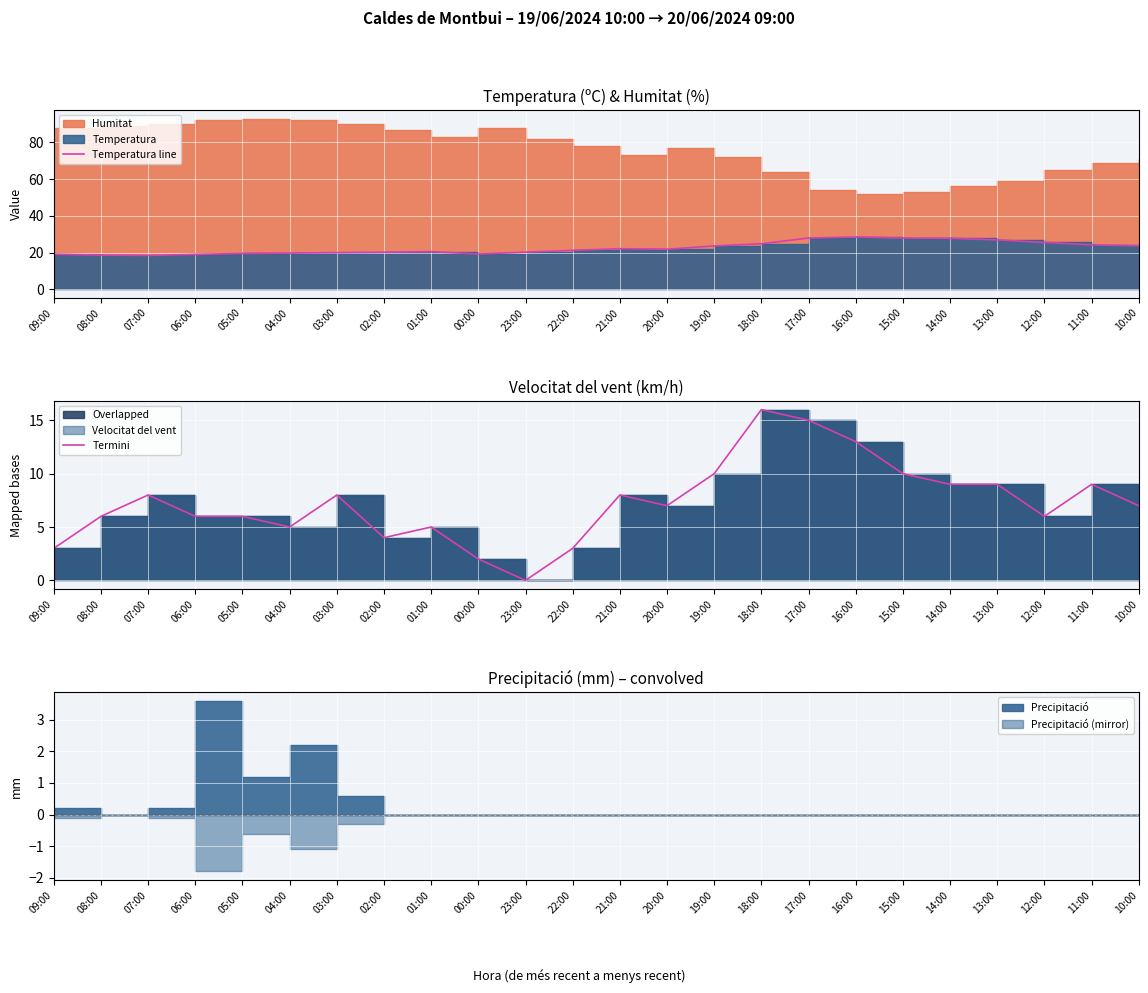

How many data points in Temperatura line are above 21?

13